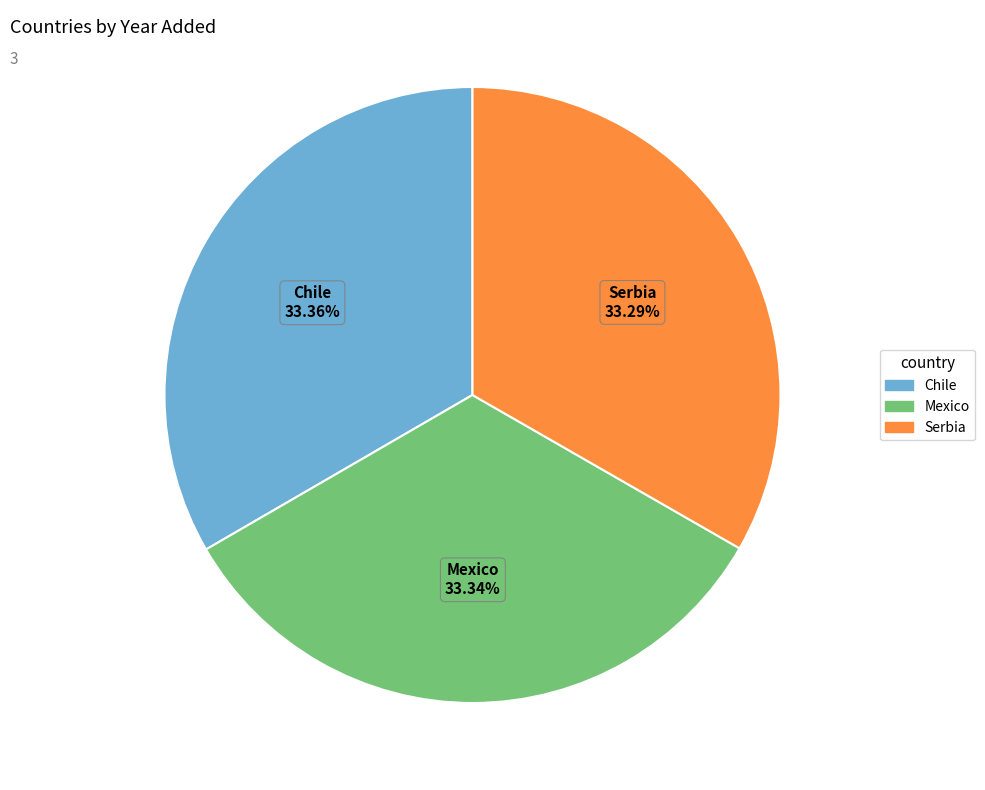

Combined, do Serbia and Chile account for over 50%?

Yes